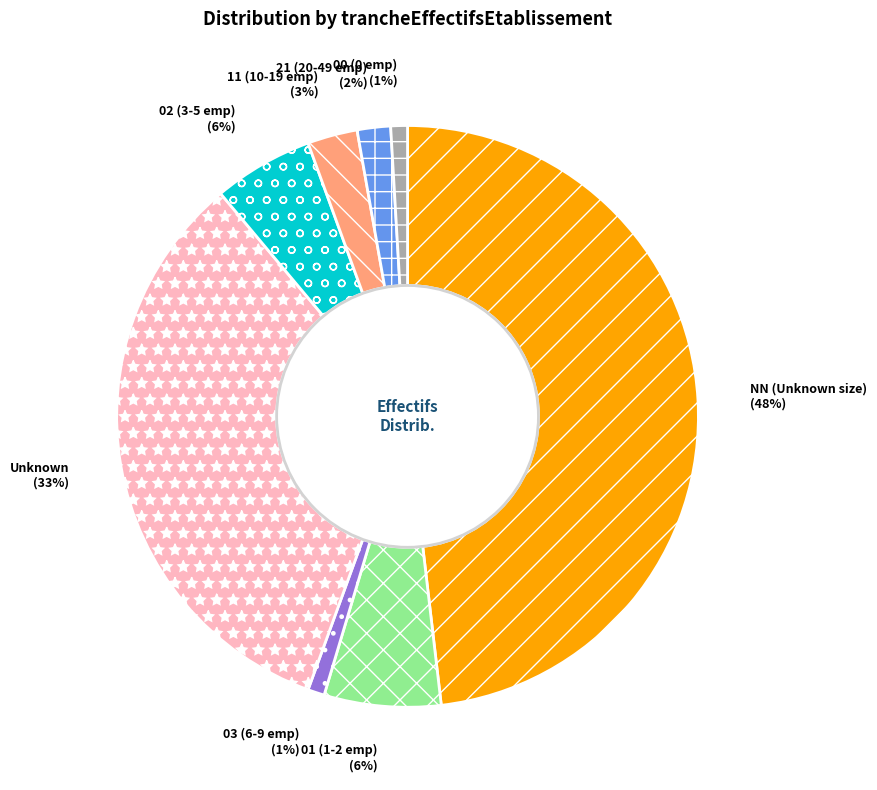

Do 02 (3-5 emp) and 21 (20-49 emp) together represent more than half of the pie?

No